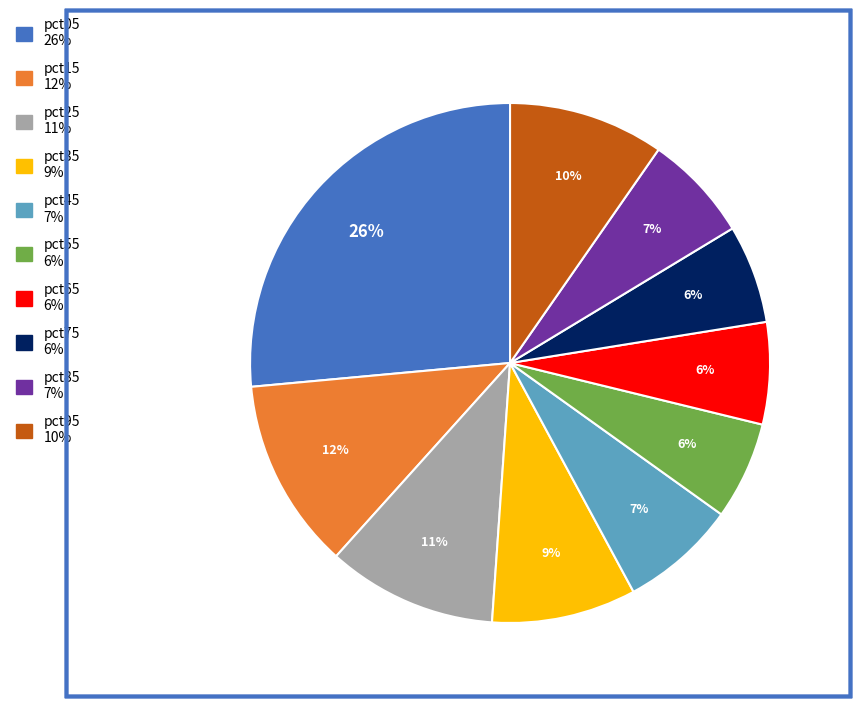

What is the largest slice in the pie chart?

pct05